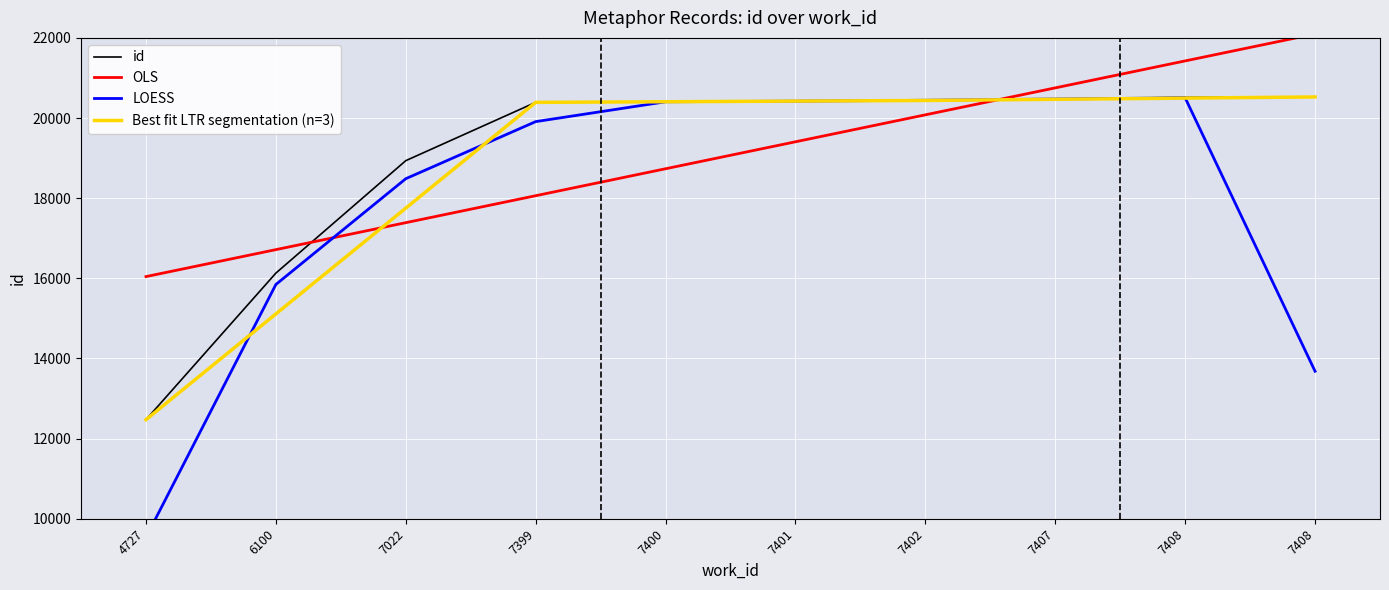

What is the value of the 1st point from the left?

12472